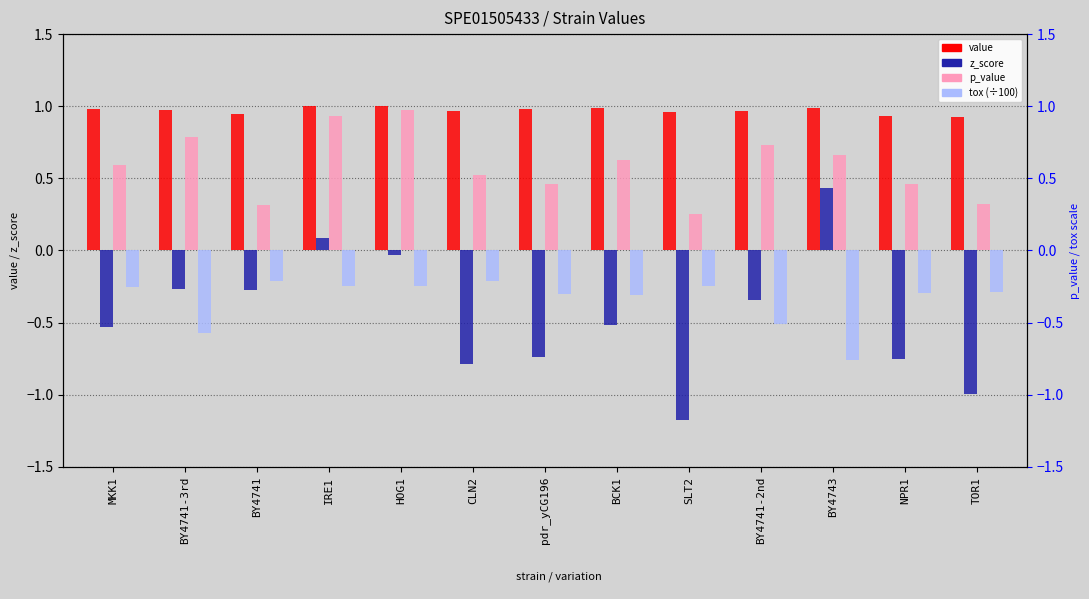

What are all the series names shown in the legend?

value, z_score, p_value, tox (÷100)